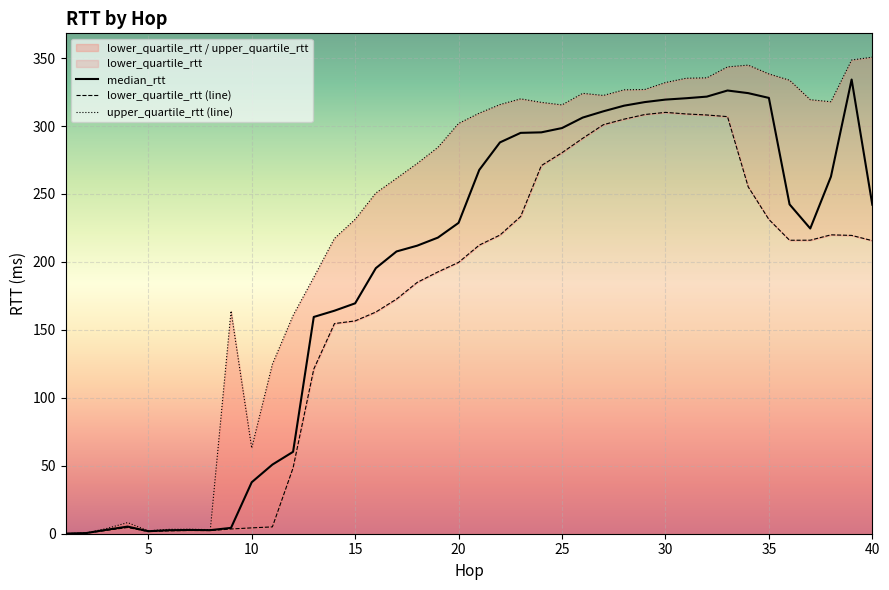

True or false: median_rtt has a value of 37.9 at 10.

True